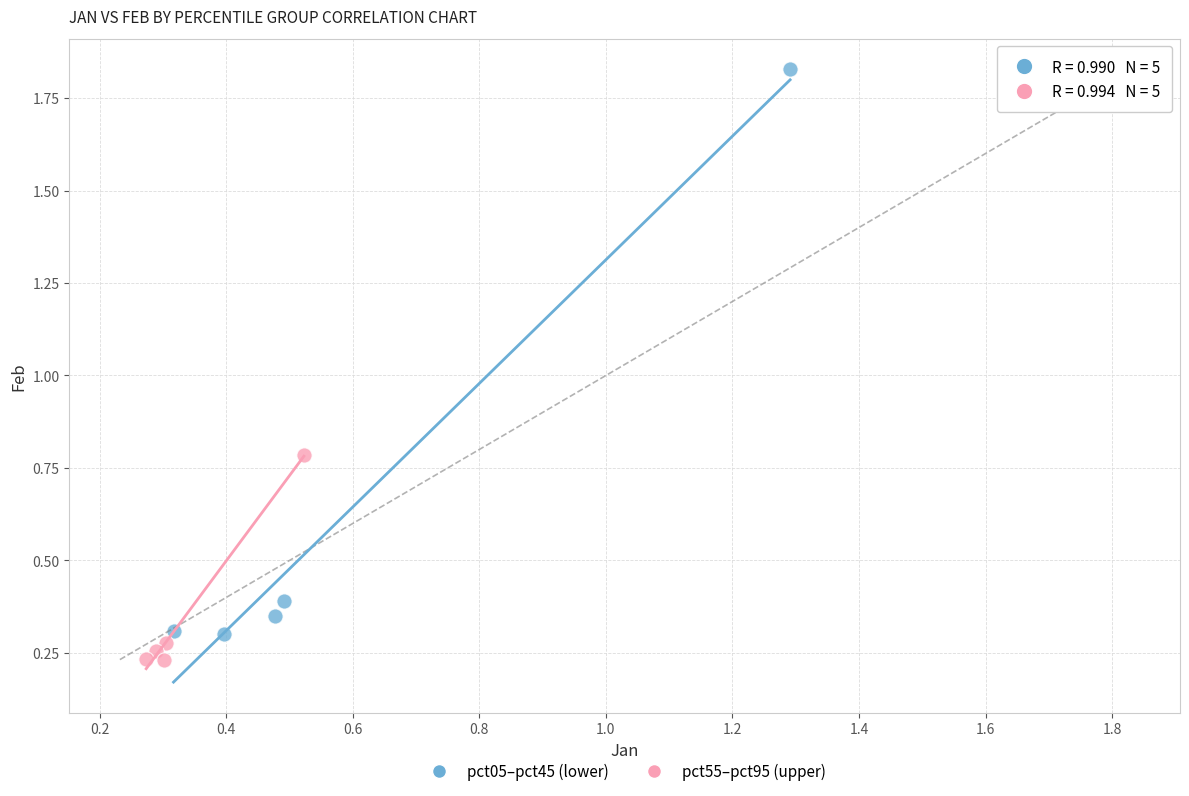

Which series contains the highest Y value?

pct05–pct45 (lower)